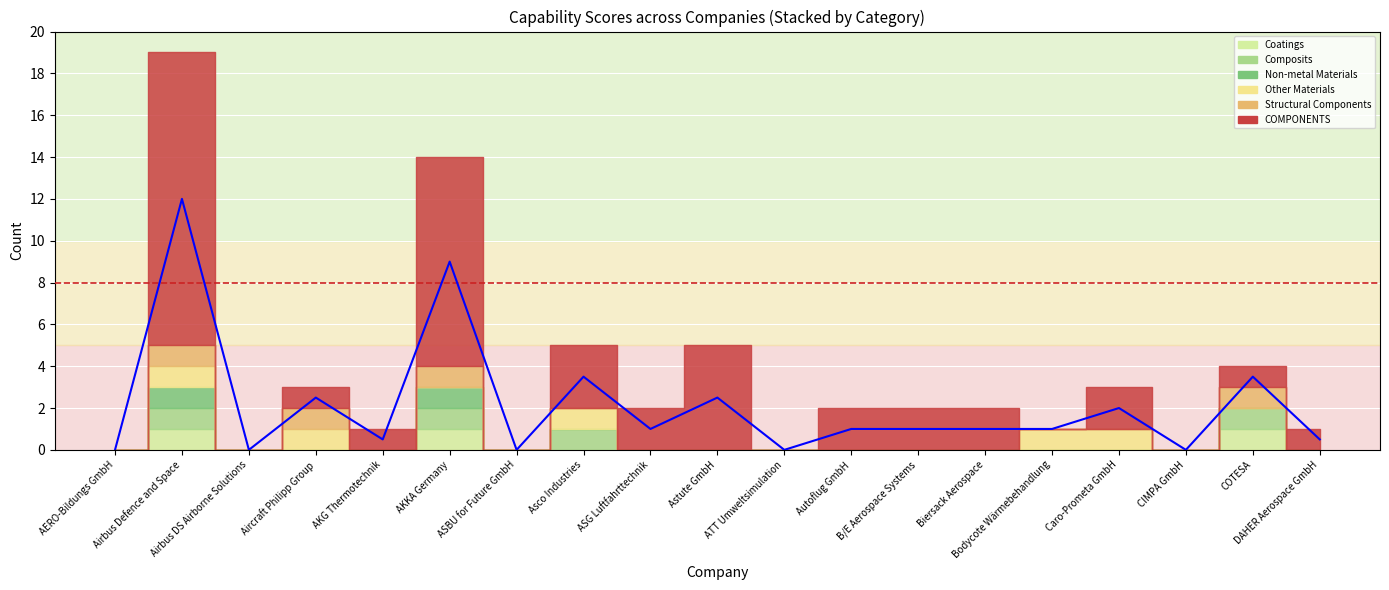

How many positive values does the Other Materials series have?

5